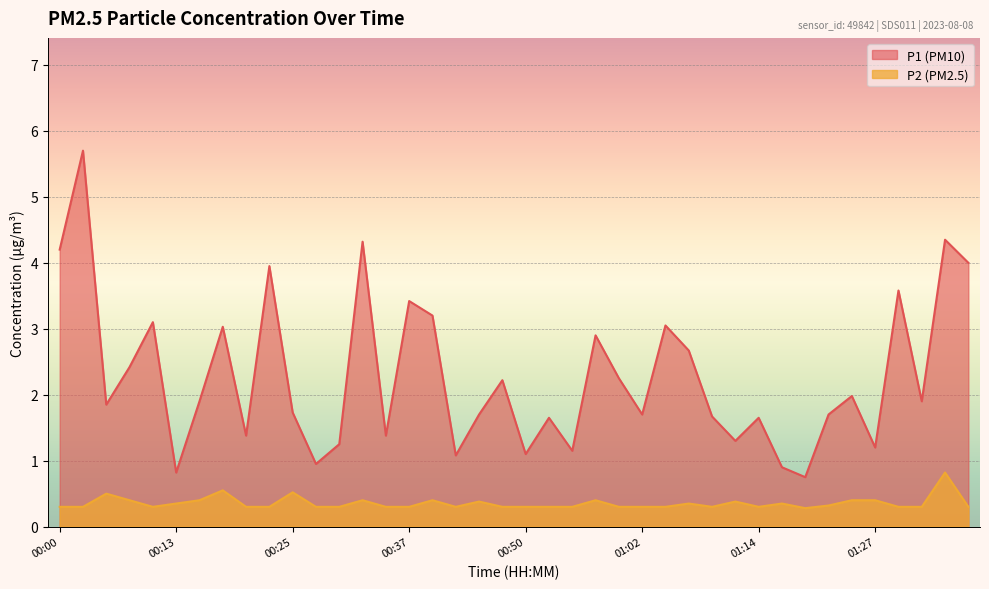

At how many categories does at least one series exceed 5?

1